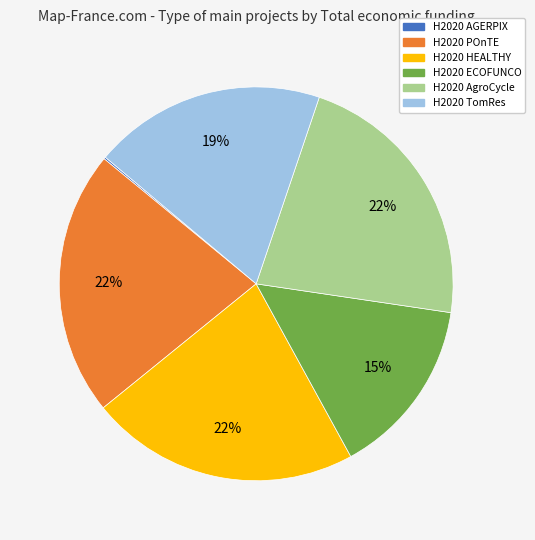

Is it true that H2020 AgroCycle is 22% of the pie?

True